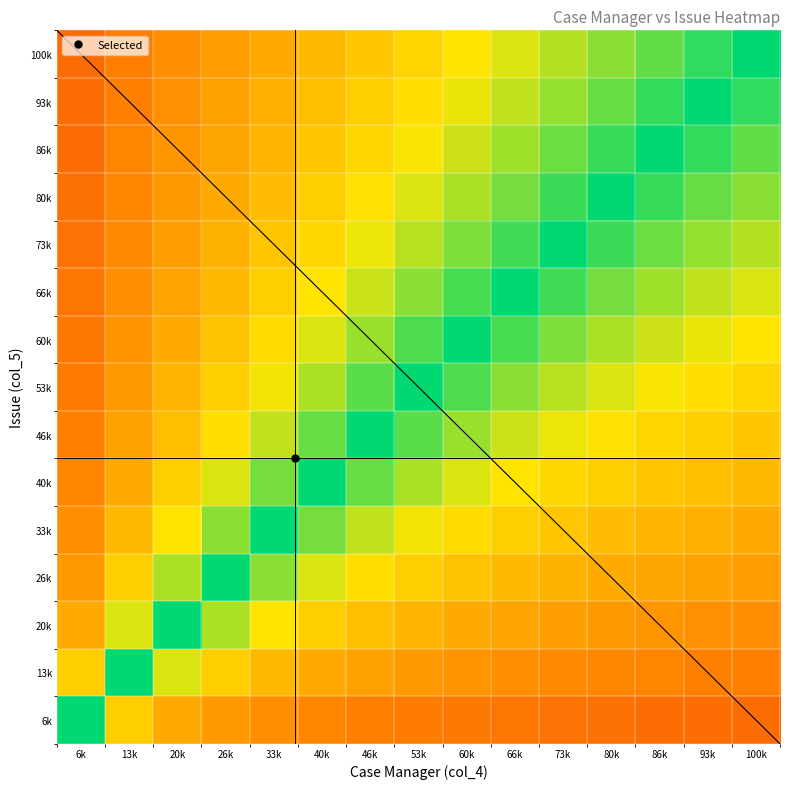

Reading right to left, list all the values displayed in this chart.

100k: 100k=1.0	93k=0.9	86k=0.9	80k=0.8	73k=0.8	66k=0.7	60k=0.7	53k=0.6	46k=0.6	40k=0.5	33k=0.5	26k=0.4	20k=0.4	13k=0.3	6k=0.3
93k: 100k=0.9	93k=1.0	86k=0.9	80k=0.9	73k=0.8	66k=0.7	60k=0.7	53k=0.6	46k=0.6	40k=0.5	33k=0.5	26k=0.4	20k=0.4	13k=0.3	6k=0.3
86k: 100k=0.9	93k=0.9	86k=1.0	80k=0.9	73k=0.9	66k=0.8	60k=0.7	53k=0.7	46k=0.6	40k=0.6	33k=0.5	26k=0.5	20k=0.4	13k=0.3	6k=0.3
80k: 100k=0.8	93k=0.9	86k=0.9	80k=1.0	73k=0.9	66k=0.8	60k=0.8	53k=0.7	46k=0.6	40k=0.6	33k=0.5	26k=0.5	20k=0.4	13k=0.4	6k=0.3
73k: 100k=0.8	93k=0.8	86k=0.9	80k=0.9	73k=1.0	66k=0.9	60k=0.8	53k=0.8	46k=0.7	40k=0.6	33k=0.6	26k=0.5	20k=0.4	13k=0.4	6k=0.3
66k: 100k=0.7	93k=0.7	86k=0.8	80k=0.8	73k=0.9	66k=1.0	60k=0.9	53k=0.8	46k=0.7	40k=0.7	33k=0.6	26k=0.5	20k=0.5	13k=0.4	6k=0.3
60k: 100k=0.7	93k=0.7	86k=0.7	80k=0.8	73k=0.8	66k=0.9	60k=1.0	53k=0.9	46k=0.8	40k=0.7	33k=0.6	26k=0.6	20k=0.5	13k=0.4	6k=0.3
53k: 100k=0.6	93k=0.6	86k=0.7	80k=0.7	73k=0.8	66k=0.8	60k=0.9	53k=1.0	46k=0.9	40k=0.8	33k=0.7	26k=0.6	20k=0.5	13k=0.4	6k=0.3
46k: 100k=0.6	93k=0.6	86k=0.6	80k=0.6	73k=0.7	66k=0.7	60k=0.8	53k=0.9	46k=1.0	40k=0.9	33k=0.7	26k=0.6	20k=0.5	13k=0.4	6k=0.3
40k: 100k=0.5	93k=0.5	86k=0.6	80k=0.6	73k=0.6	66k=0.7	60k=0.7	53k=0.8	46k=0.9	40k=1.0	33k=0.8	26k=0.7	20k=0.6	13k=0.5	6k=0.4
33k: 100k=0.5	93k=0.5	86k=0.5	80k=0.5	73k=0.6	66k=0.6	60k=0.6	53k=0.7	46k=0.7	40k=0.8	33k=1.0	26k=0.8	20k=0.7	13k=0.5	6k=0.4
26k: 100k=0.4	93k=0.4	86k=0.5	80k=0.5	73k=0.5	66k=0.5	60k=0.6	53k=0.6	46k=0.6	40k=0.7	33k=0.8	26k=1.0	20k=0.8	13k=0.6	6k=0.4
20k: 100k=0.4	93k=0.4	86k=0.4	80k=0.4	73k=0.4	66k=0.5	60k=0.5	53k=0.5	46k=0.5	40k=0.6	33k=0.7	26k=0.8	20k=1.0	13k=0.7	6k=0.5
13k: 100k=0.3	93k=0.3	86k=0.3	80k=0.4	73k=0.4	66k=0.4	60k=0.4	53k=0.4	46k=0.4	40k=0.5	33k=0.5	26k=0.6	20k=0.7	13k=1.0	6k=0.6
6k: 100k=0.3	93k=0.3	86k=0.3	80k=0.3	73k=0.3	66k=0.3	60k=0.3	53k=0.3	46k=0.3	40k=0.4	33k=0.4	26k=0.4	20k=0.5	13k=0.6	6k=1.0